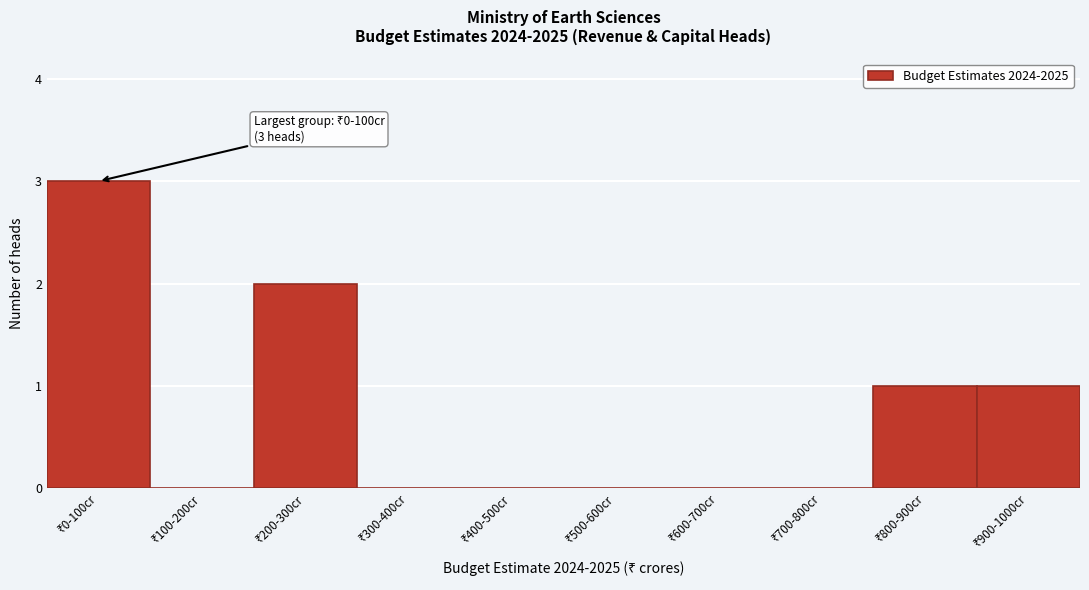

What is the maximum value shown in the chart?

3